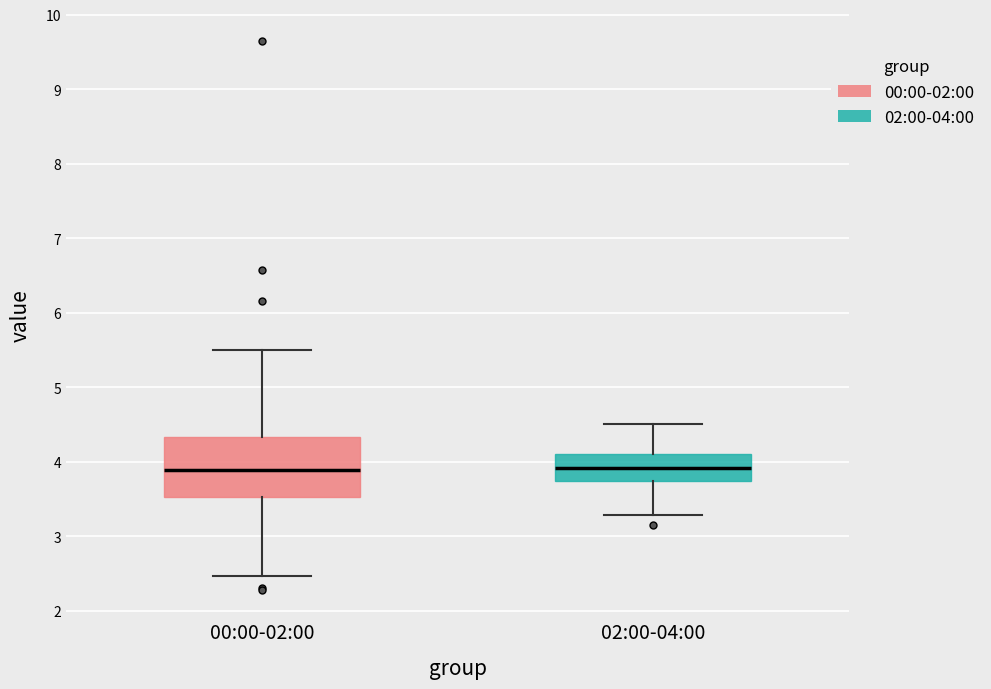

Reading left to right, transcribe this box plot: for each box, give where its median line is, the range the box spans, and where its two whiskers end, as read against the y-axis. The values are not printed on the chart, so give them approximately, as read against the axis.

00:00-02:00: median 3.9, box 3.5 to 4.3, whiskers 2.5 to 5.5
02:00-04:00: median 3.9, box 3.7 to 4.1, whiskers 3.3 to 4.5